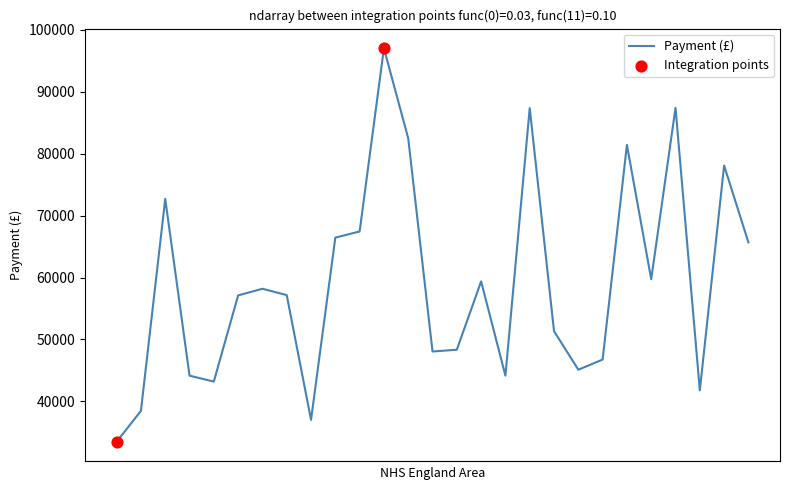

What is the difference between the maximum and minimum values?

63568